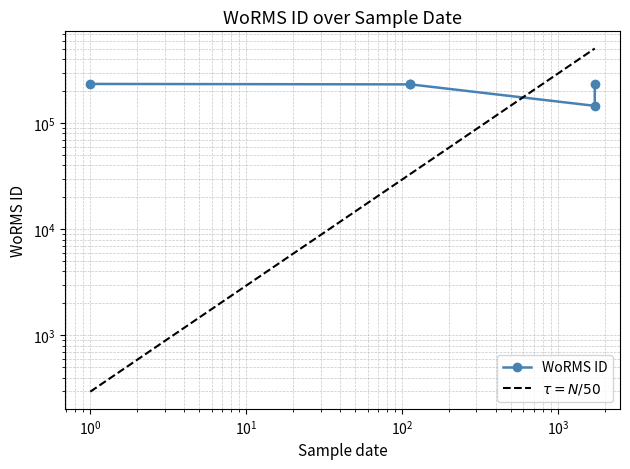

What is the sum of all values?

1079152